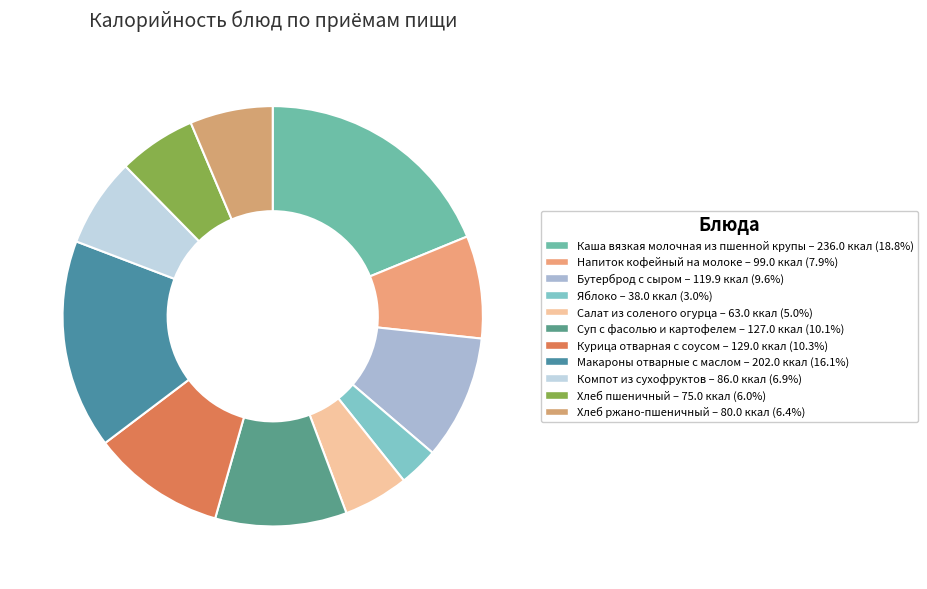

What is the ratio of the value at Яблоко to the value at Бутерброд с сыром?

0.3